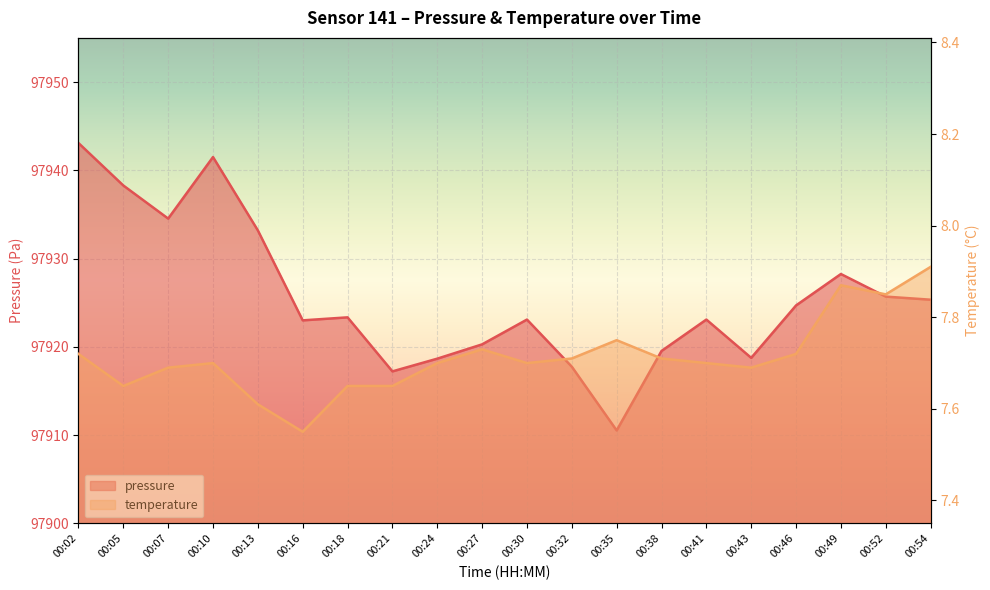

What is the sum of the temperature values at 00:46 and 00:30?

15.4